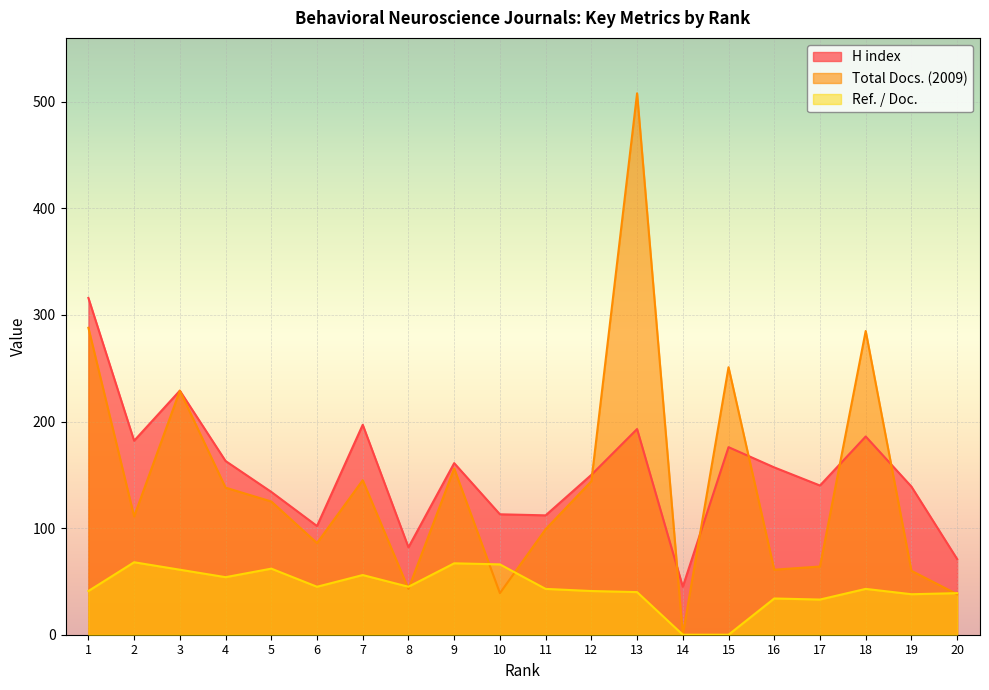

Reading right to left, extract all data points from this chart.

H index: 71	139	186	140	157	176	45	193	150	112	113	161	82	197	102	134	163	229	182	316
Total Docs. (2009): 38	60	285	64	61	251	0	508	144	99	39	156	43	145	86	125	138	229	111	288
Ref. / Doc.: 39	38	43	33	34	0	0	40	41	43	66	67	45	56	45	62	54	61	68	41